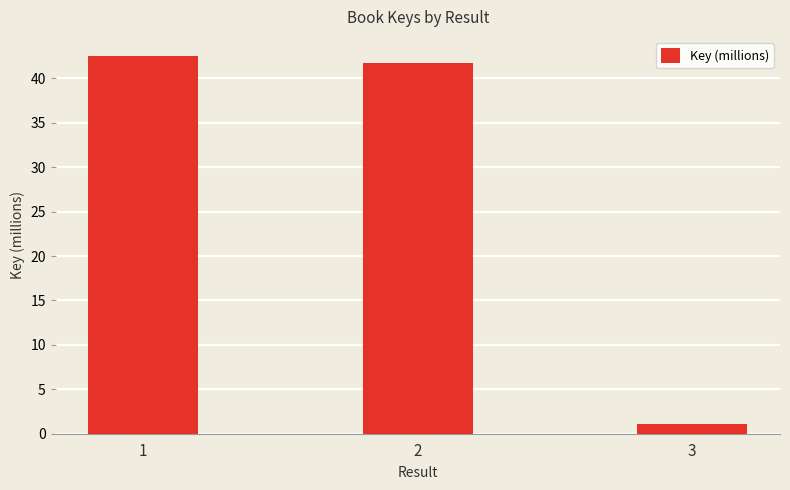

True or false: the data shows 42.5 at 1.

True